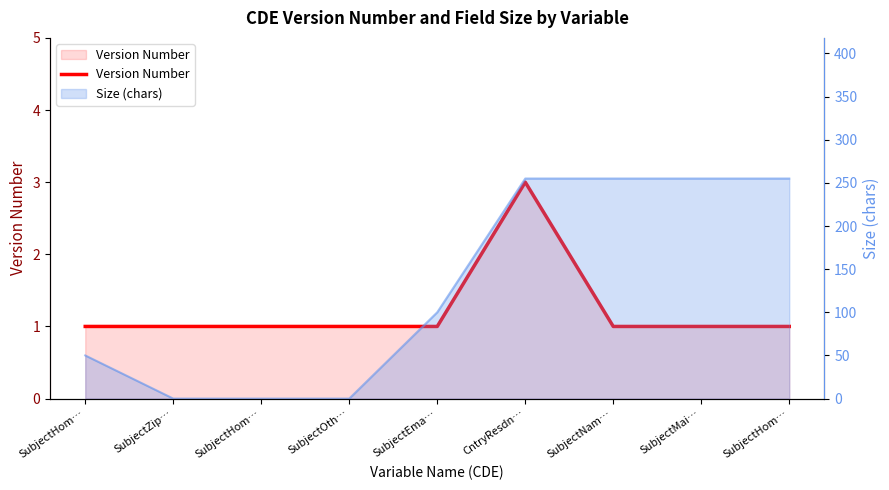

At which category does the chart reach its minimum across all series?

SubjectHom…